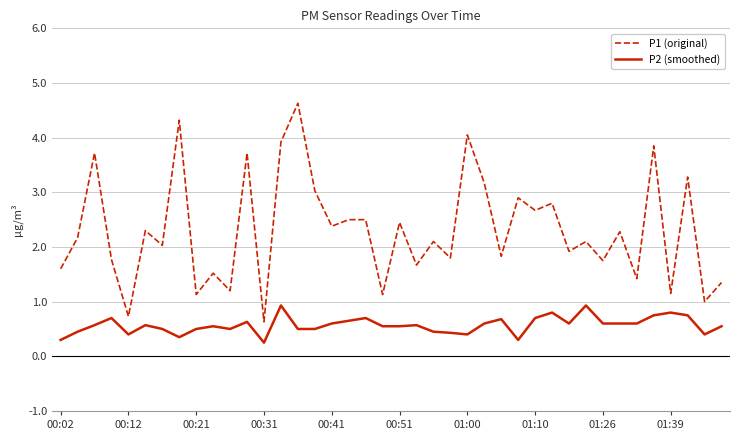

True or false: P1 (original) and P2 (smoothed) cross at least once.

False